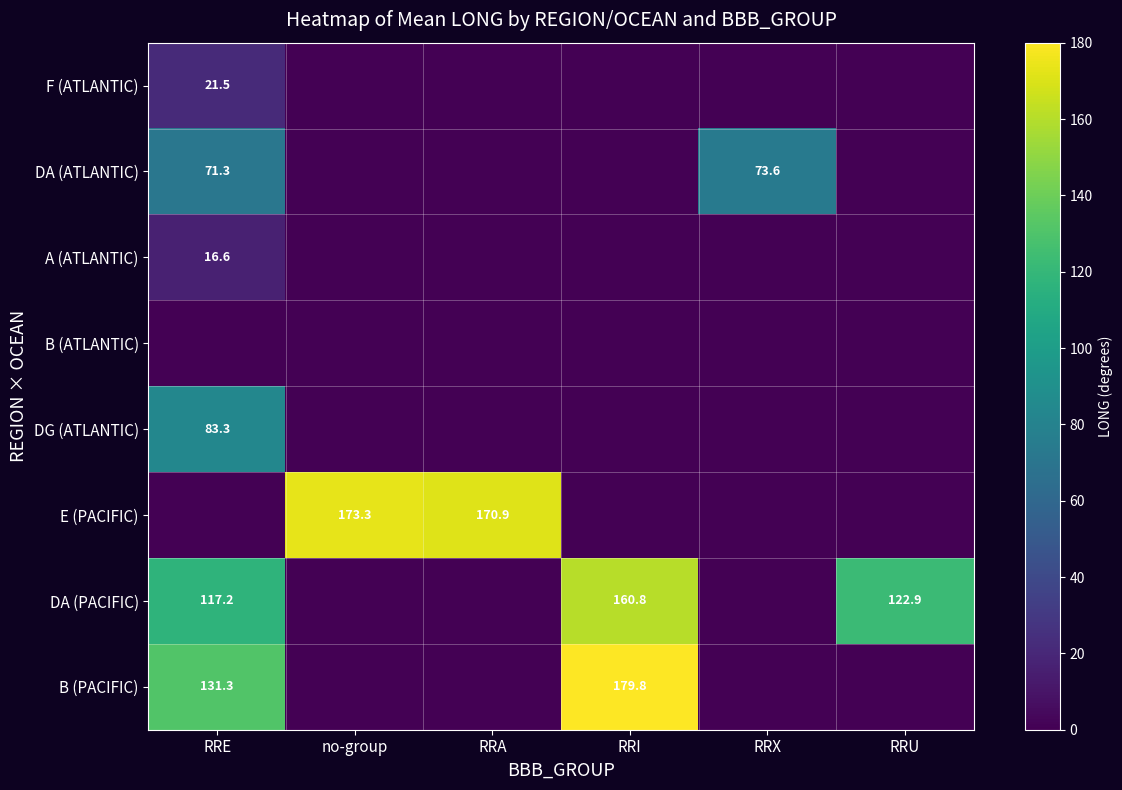

True or false: DA (ATLANTIC) has a value of 73.6 at RRX.

True